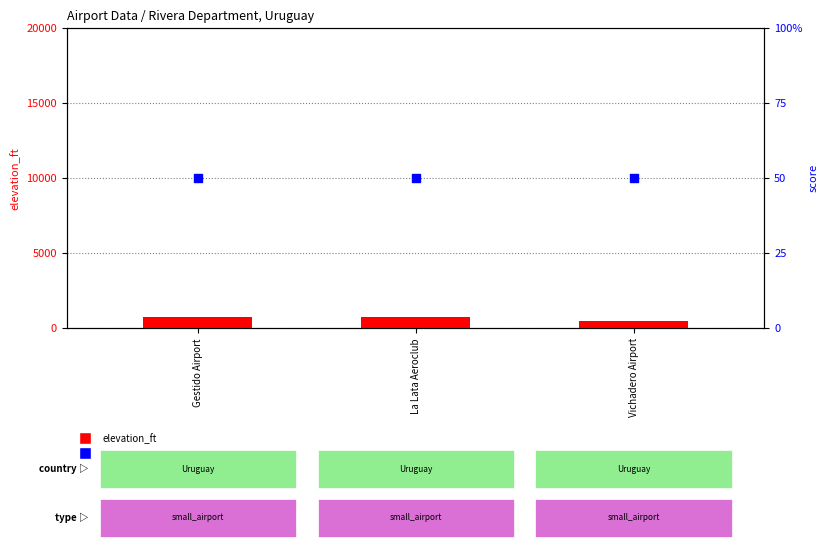

What is the total value across all series at La Lata Aeroclub?

793